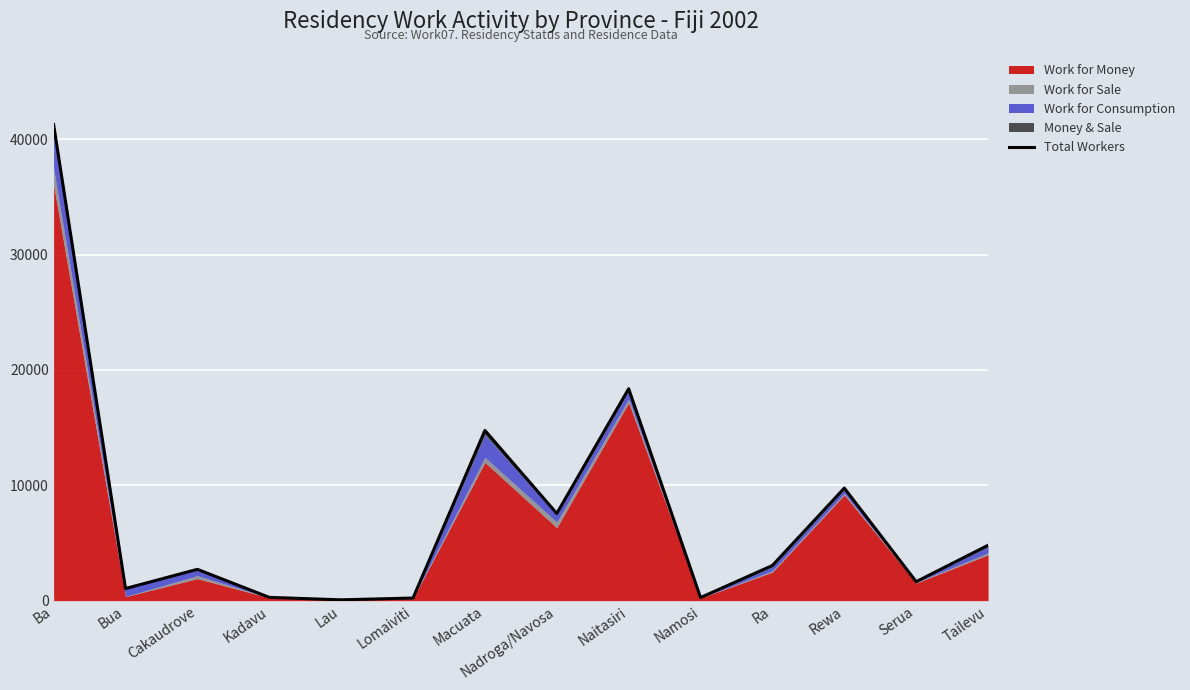

What position from the right is Naitasiri?

6